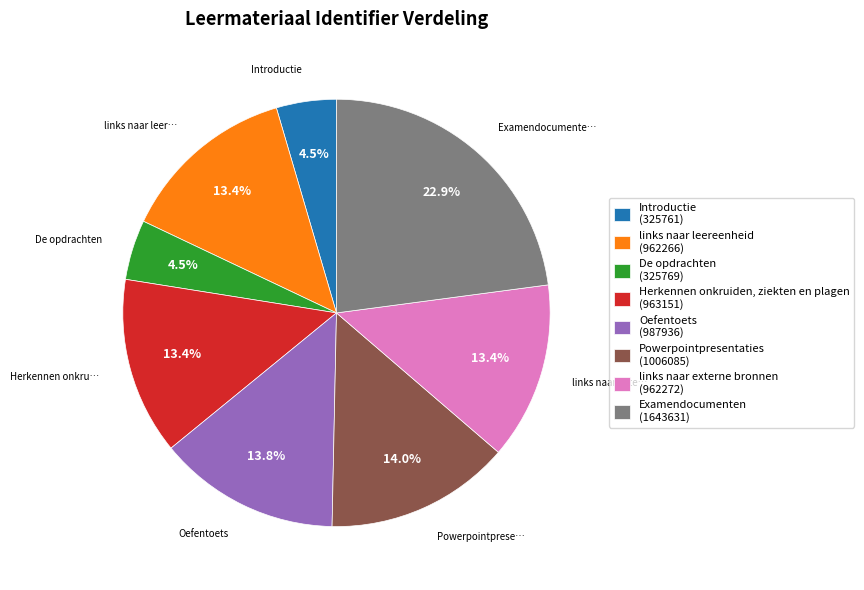

What percentage is NOT represented by links naar externe bronnen?

86.6%